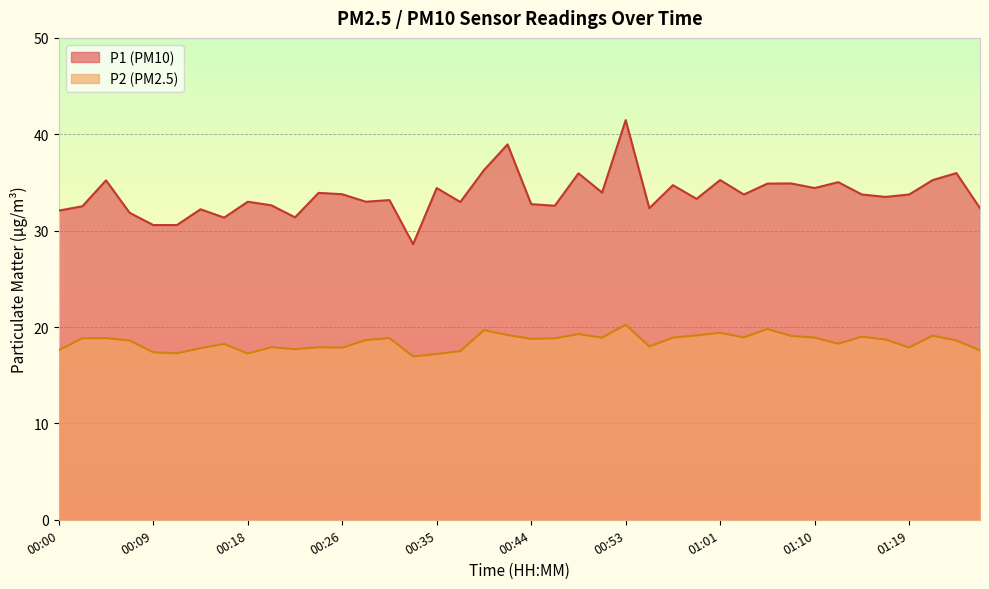

At which category does P1 reach its first local valley?

00:15